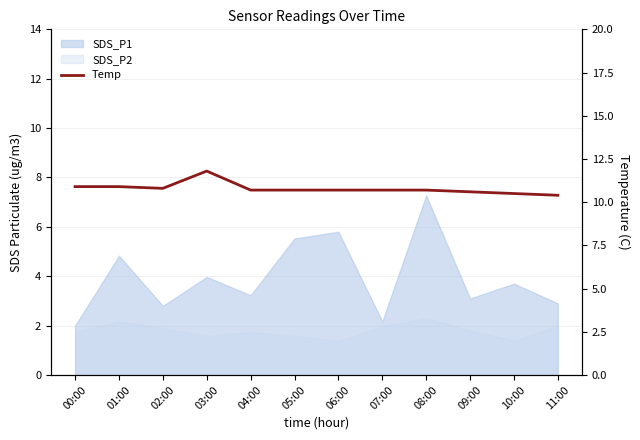

True or false: the data shows 17.9 at 10:00.

False